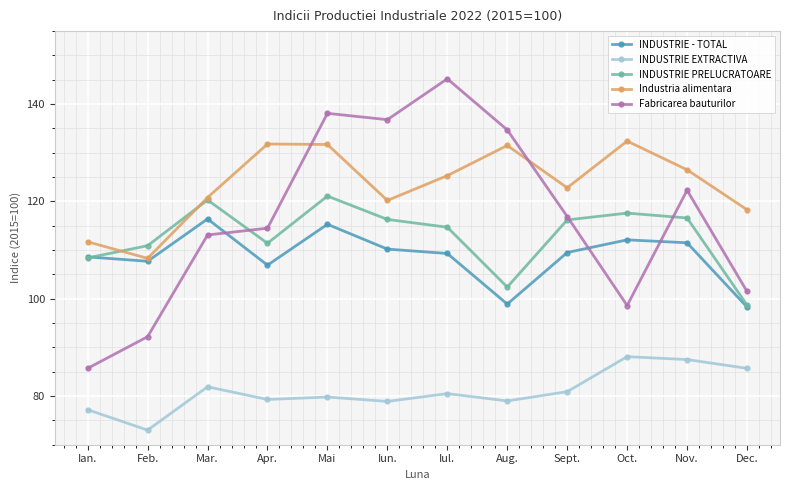

What is the sum of the Industria alimentara values at Iun. and Dec.?

238.5